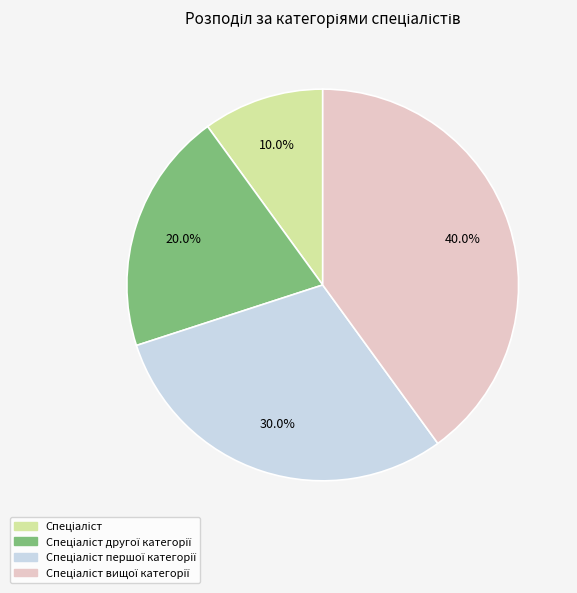

Does any single category account for the majority?

No